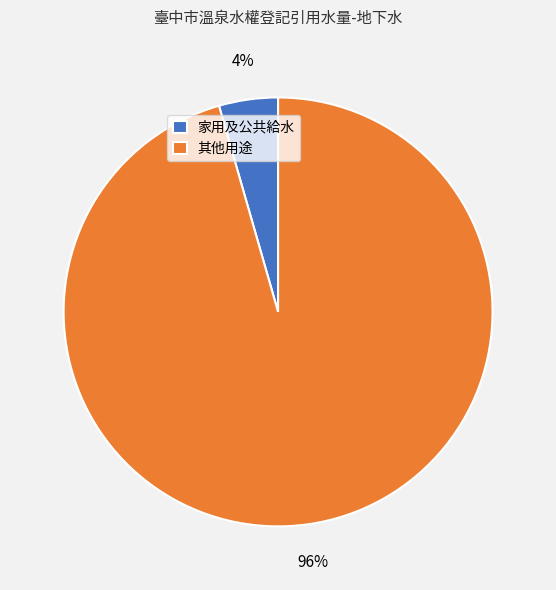

Combined, do 家用及公共給水 and 其他用途 account for over 50%?

Yes